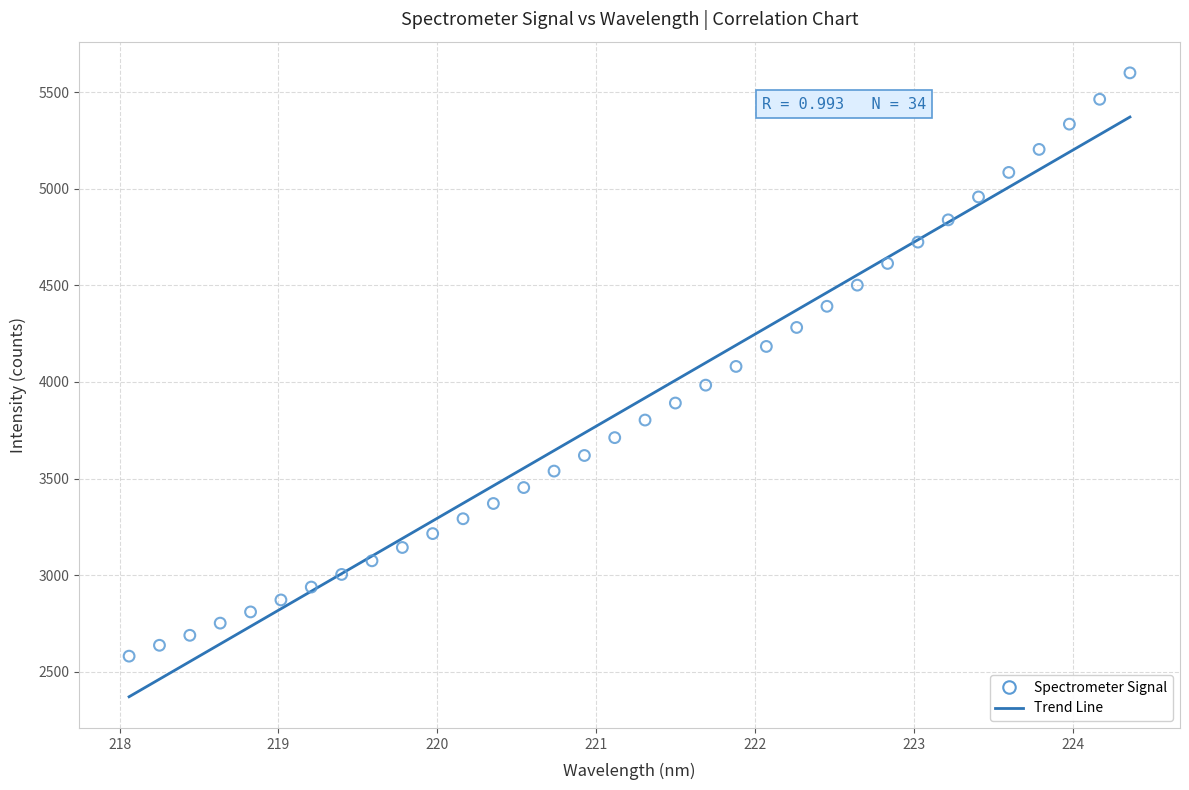

What is the range of Y values (max minus min)?

3019.1